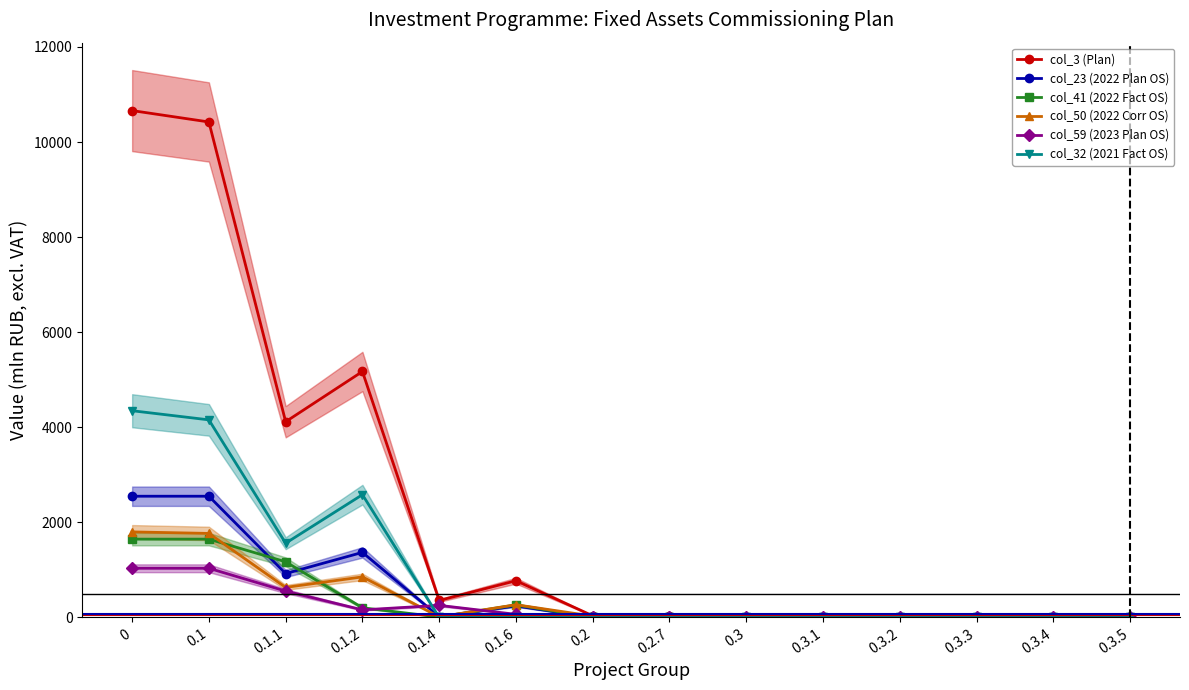

At how many categories does at least one series exceed 4564?

3